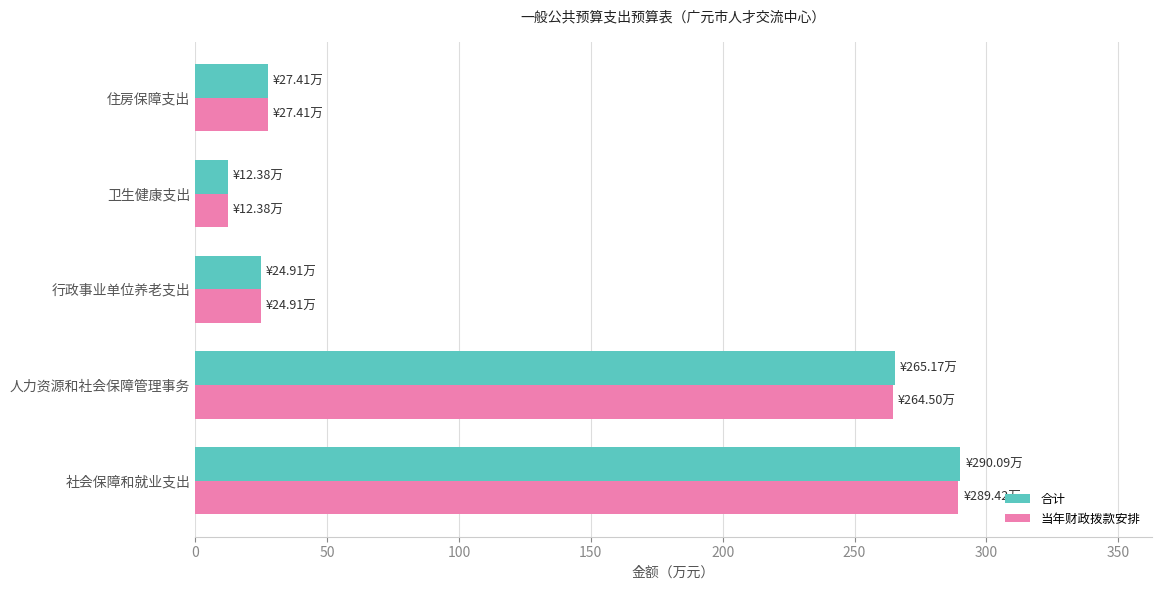

Count the number of data series in this chart.

2